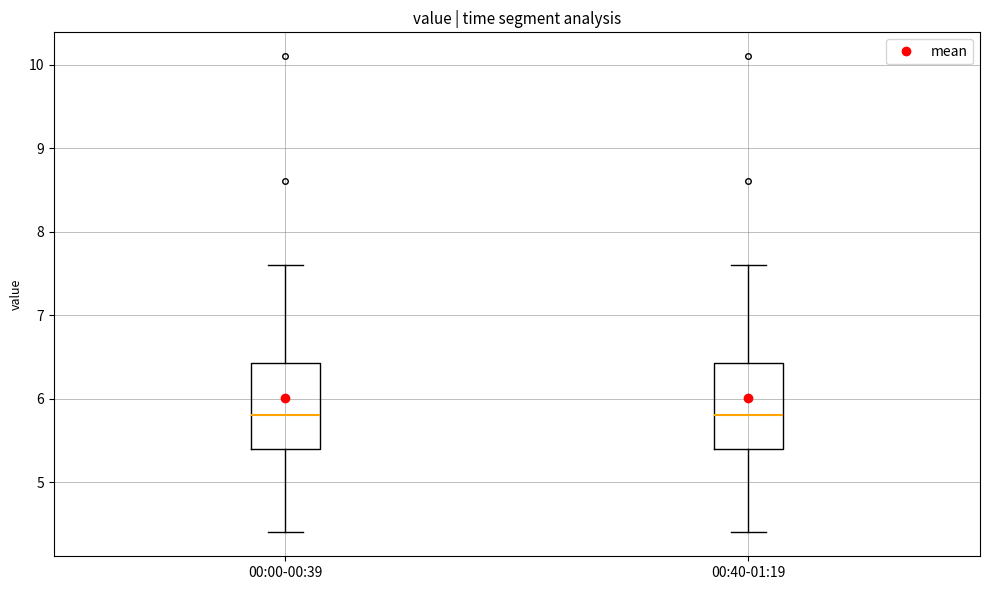

Where does the lower whisker of the box for 00:40-01:19 end on the y-axis? The values are not printed on the chart, so give them approximately, as read against the axis.

4.4